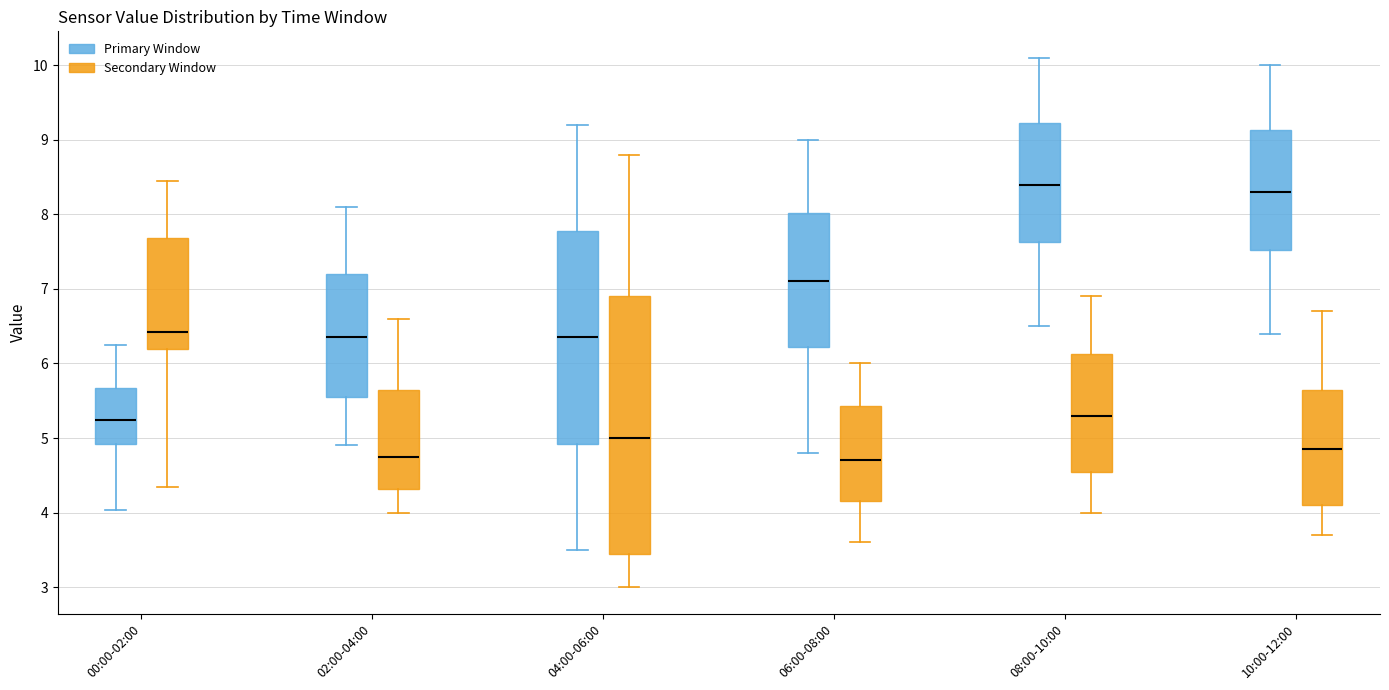

Which box is the tallest, from its lower edge to its upper edge?

04:00-06:00 (Secondary Window)